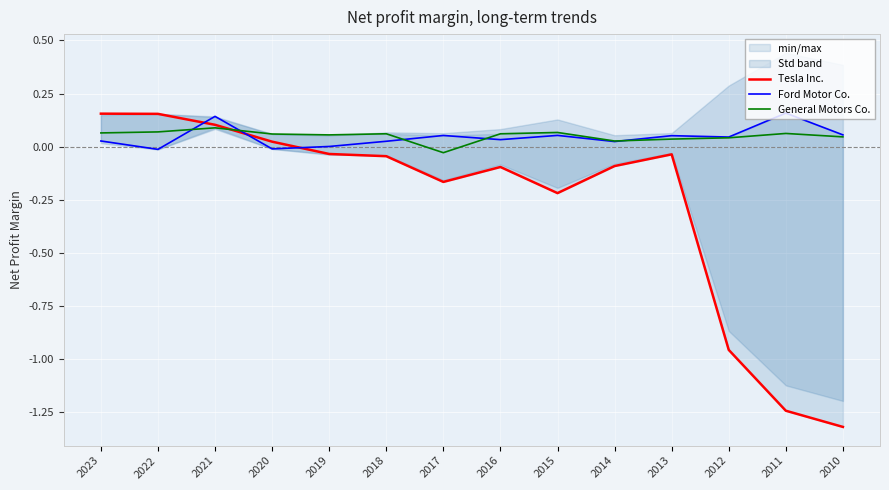

The value of Tesla Inc. at 2017 is -0.1. True or false?

False